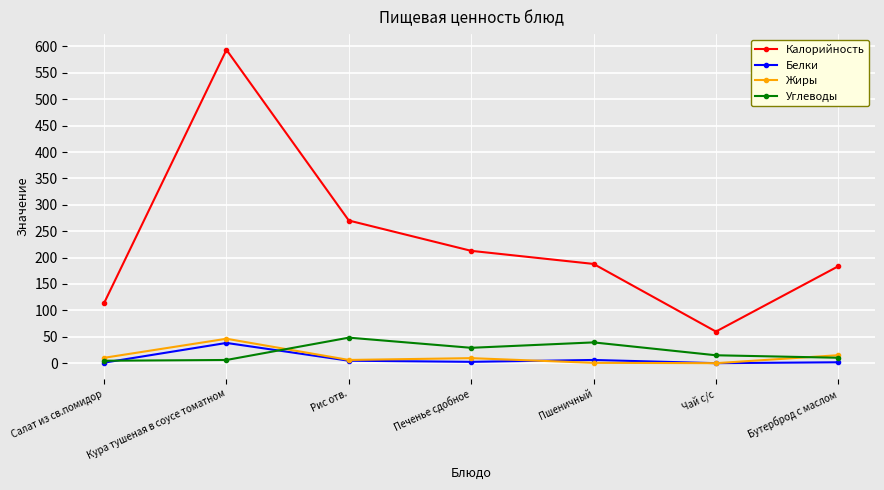

What is the difference between the highest and lowest values at Печенье сдобное?

210.3